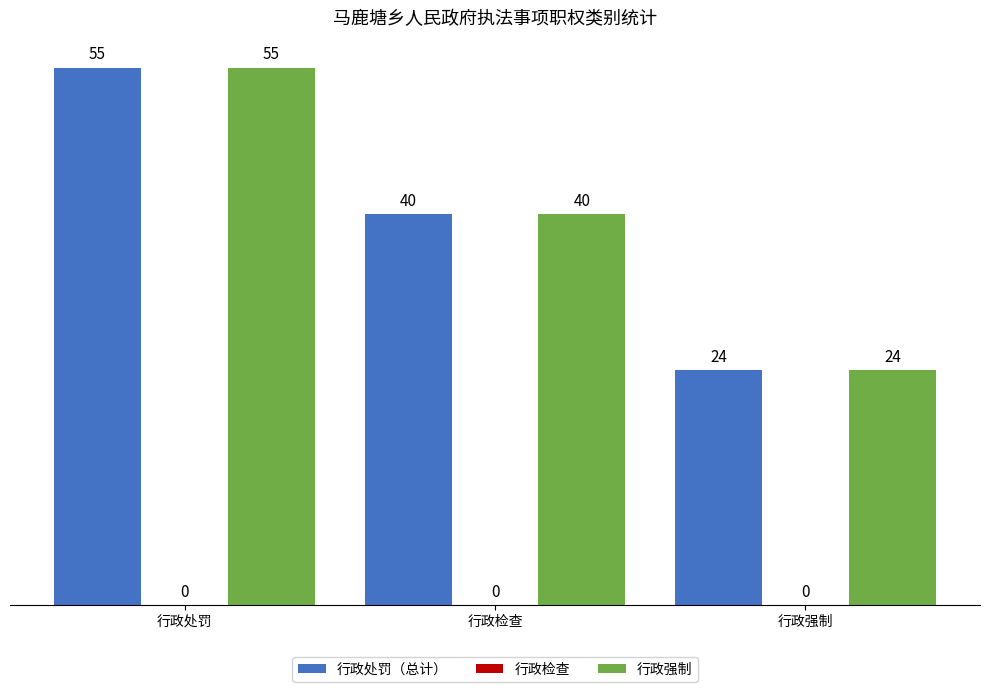

Read the 行政处罚（总计） value at 行政检查.

40